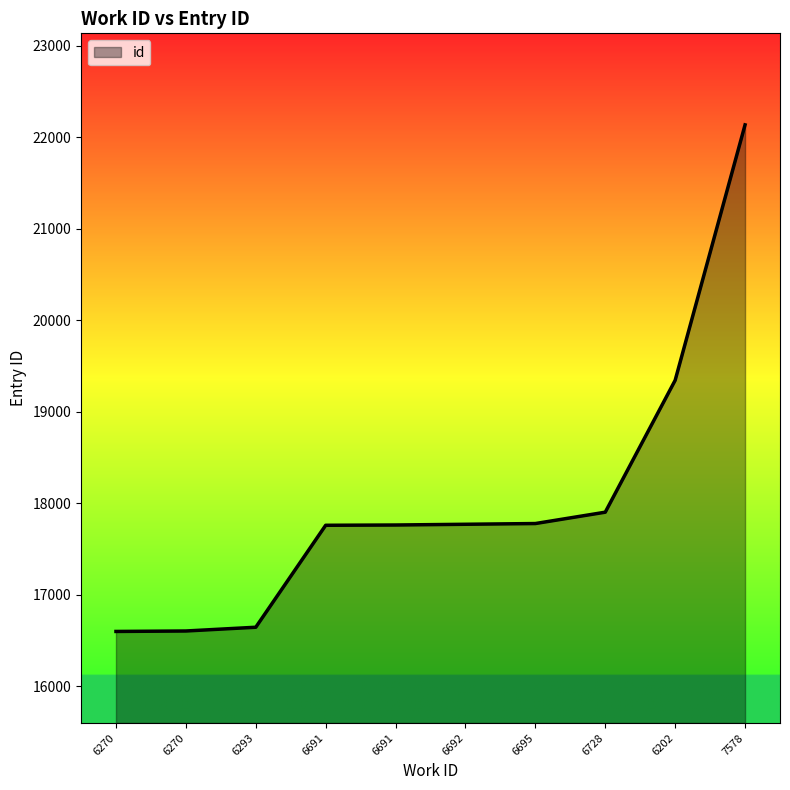

Reading left to right, transcribe all the data shown in this chart.

16600	16605	16646	17760	17763	17771	17779	17903	19344	22135